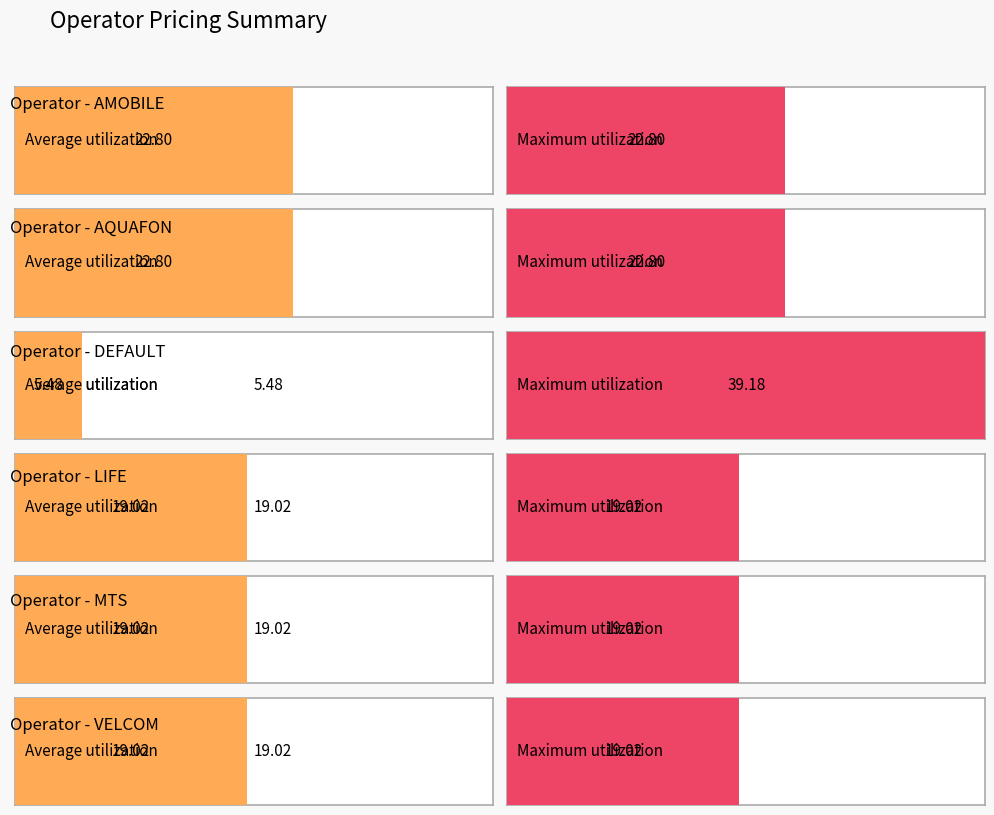

What is the approximate value of Max Price at BELARUS_LIFE?

19.0